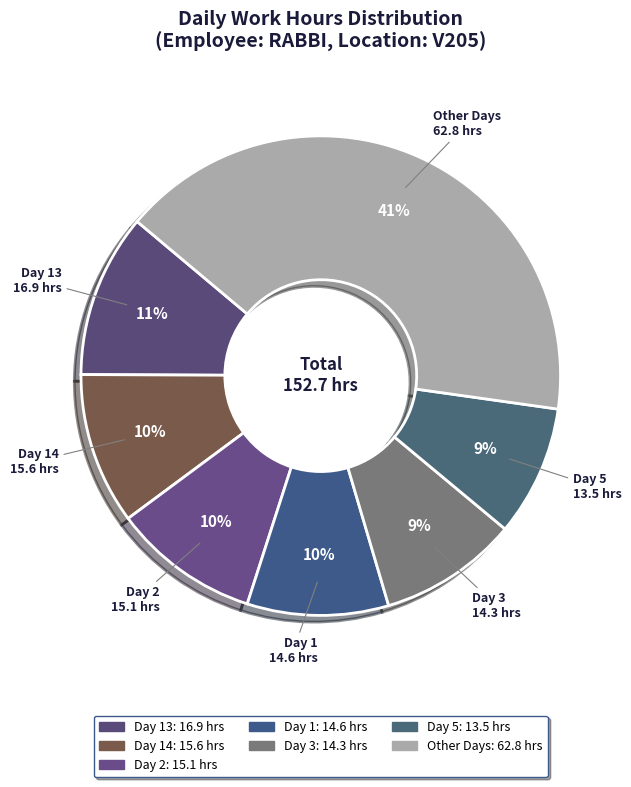

Does any single category account for the majority?

No